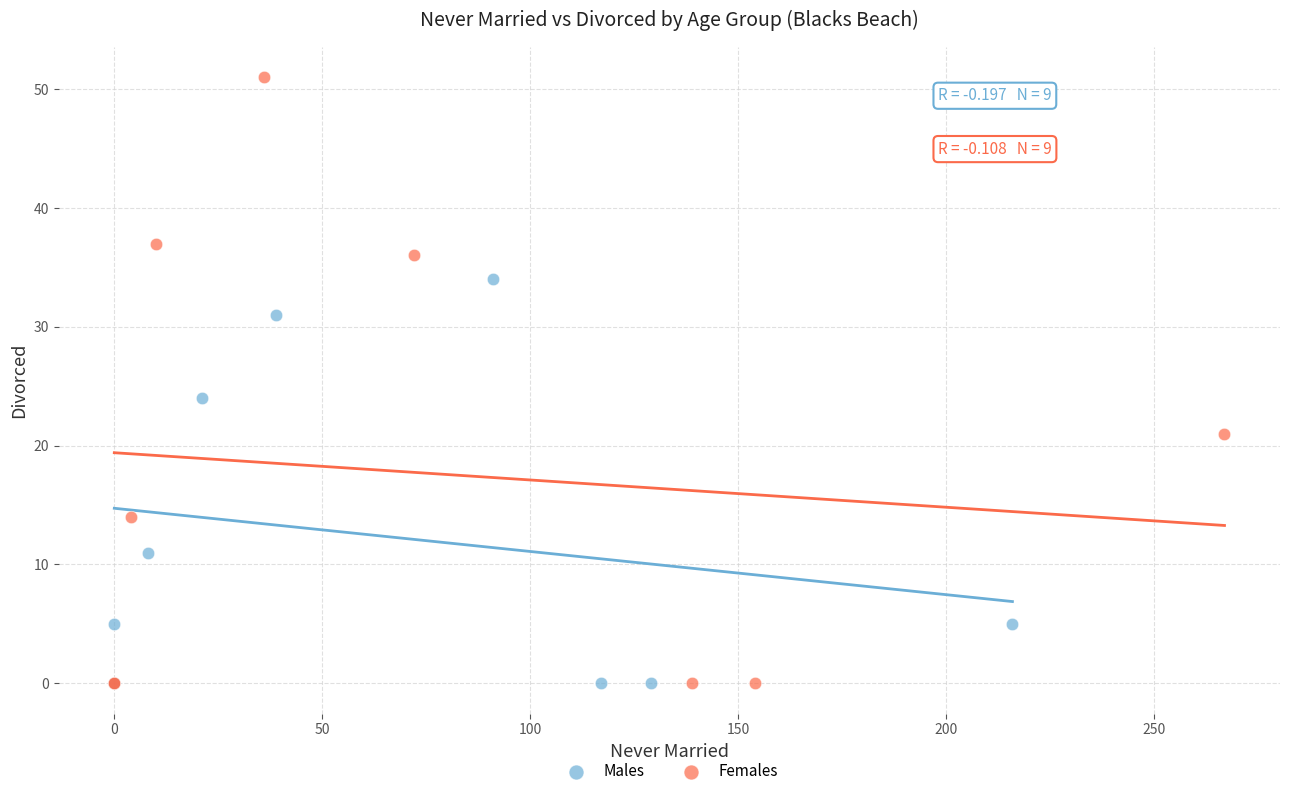

Which series reaches the maximum Y coordinate?

Females